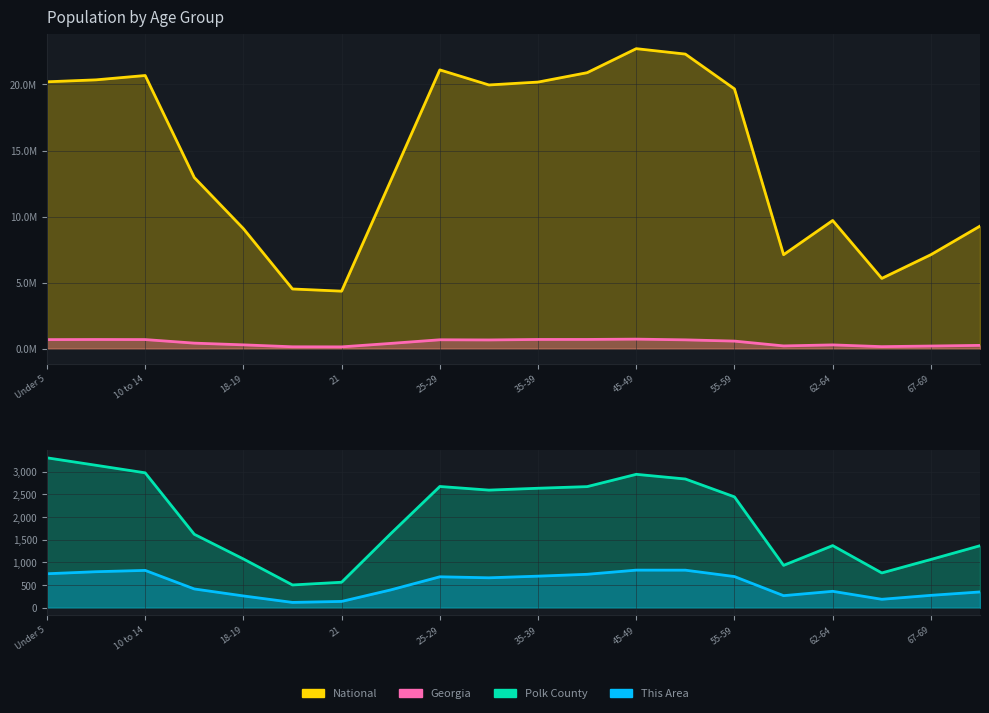

What is the sum of all National values?

290190983